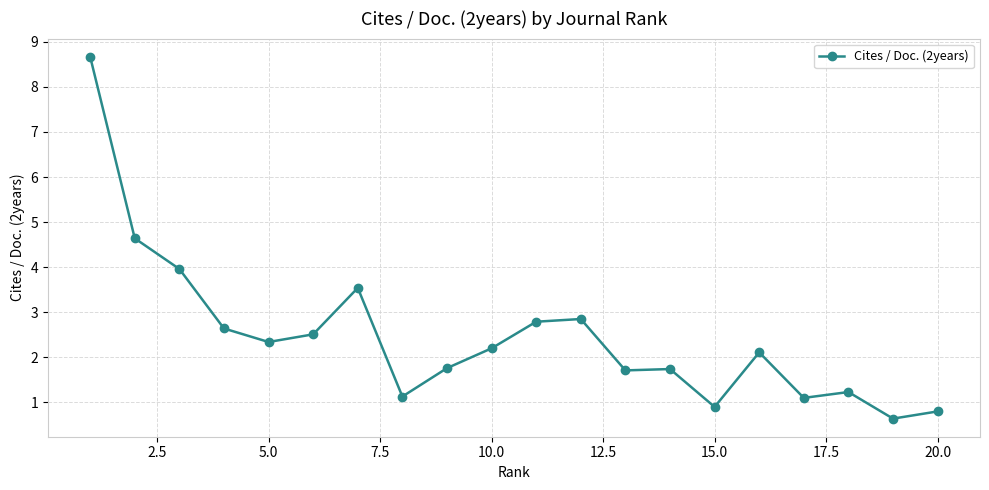

What is the sum of all values?

49.3